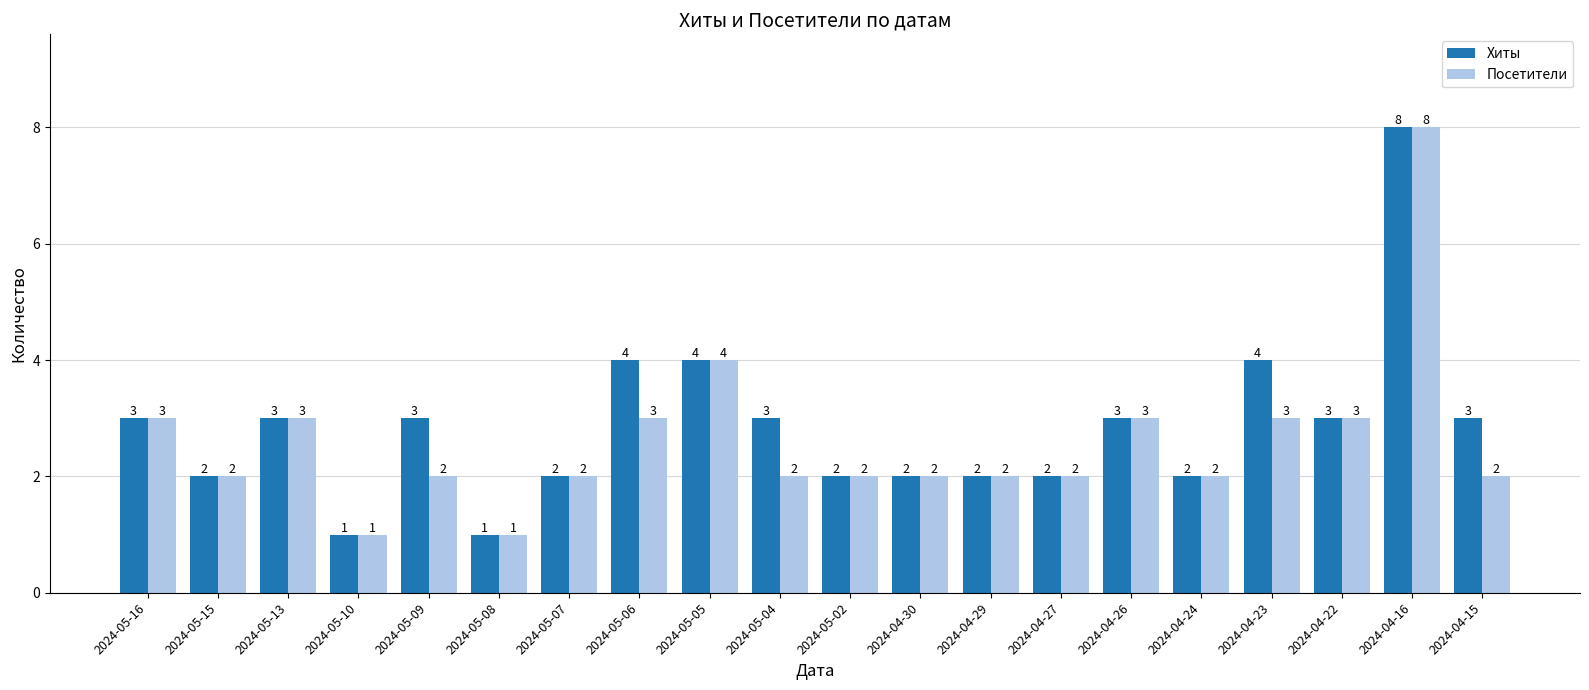

What is the maximum value shown in the chart?

8